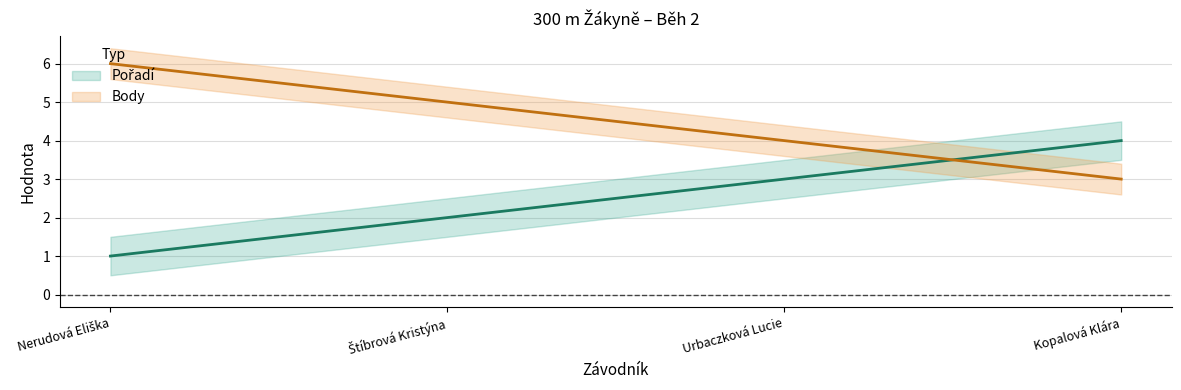

True or false: Pořadí and Body cross at least once.

True